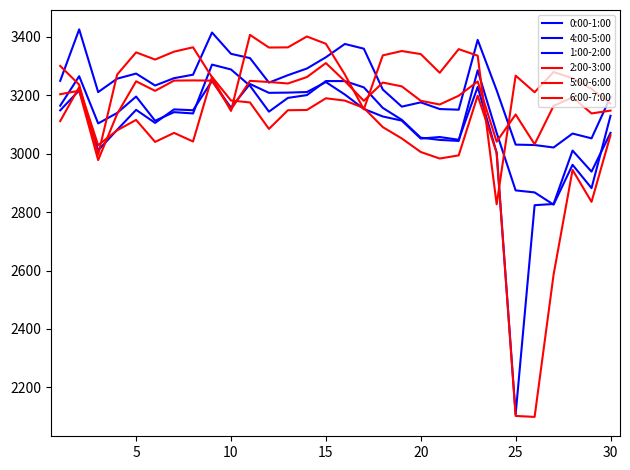

How many lines are shown in the chart?

6